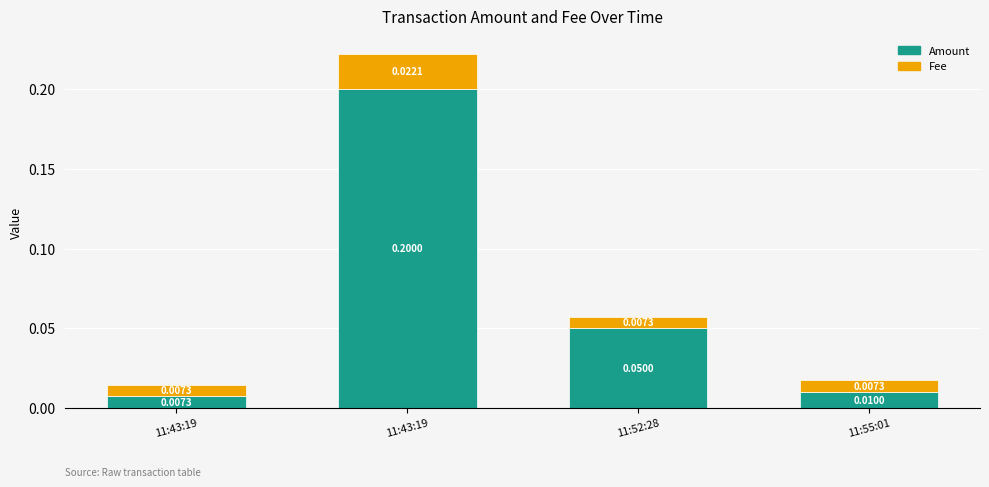

Are the bars grouped side by side (vs. stacked)?

No